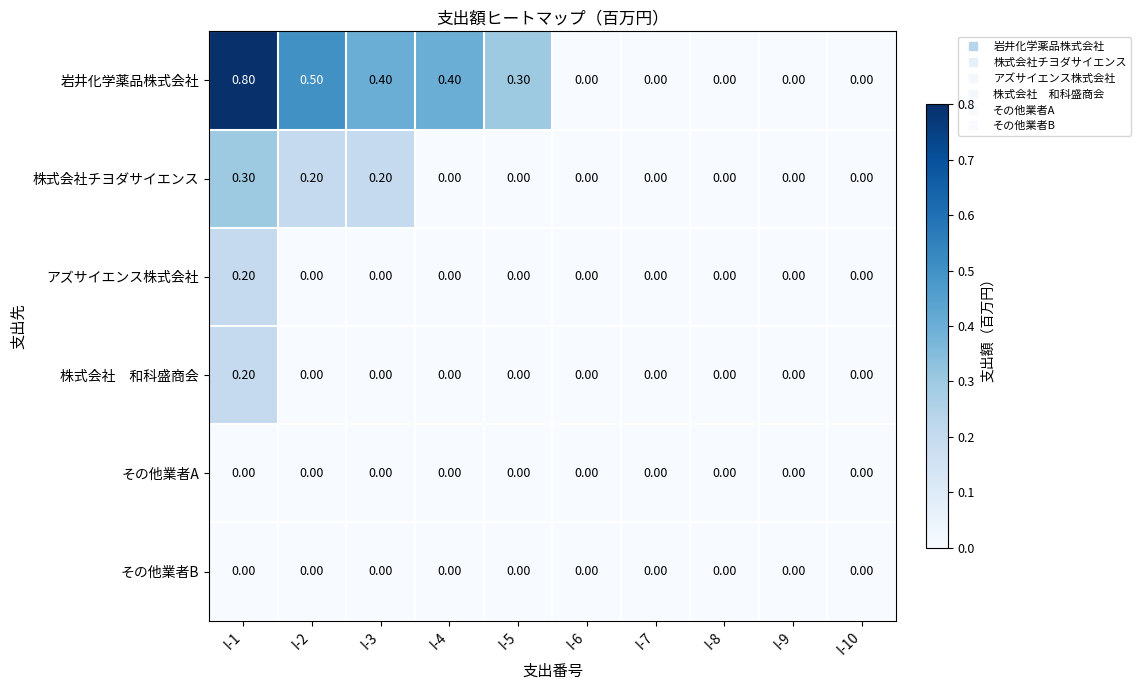

At which category is the sum across all series the highest?

I-1